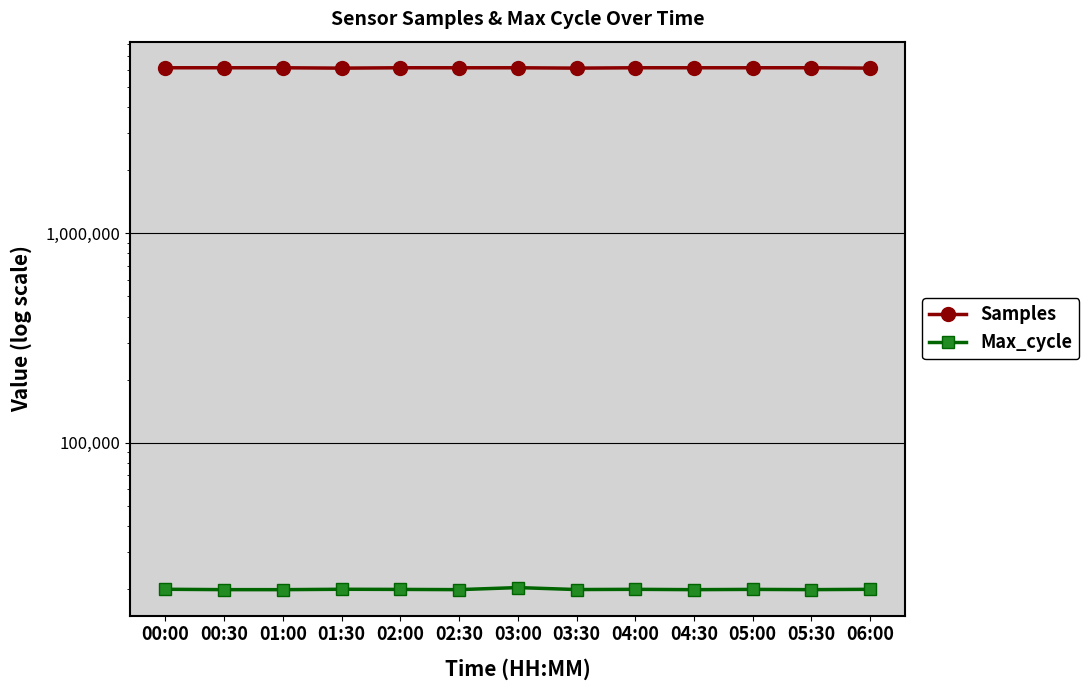

What are all the series names shown in the legend?

Samples, Max_cycle